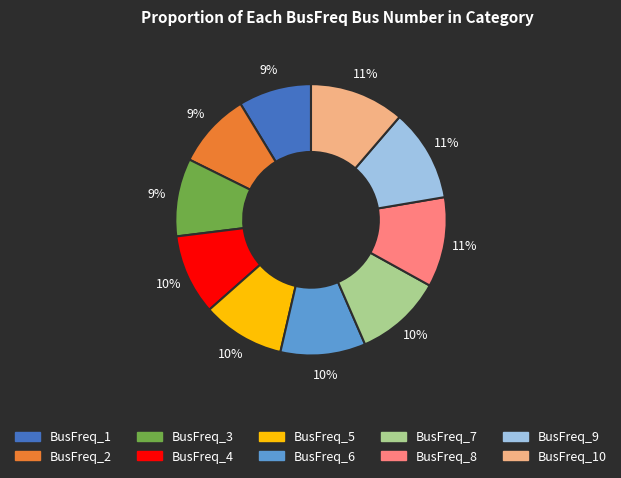

Does any single category account for the majority?

No